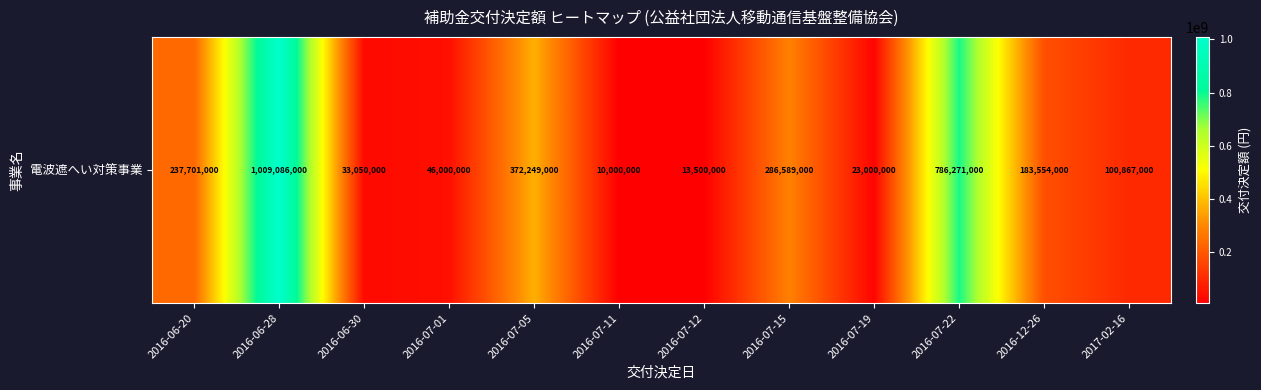

What is the greatest value displayed?

1009086000